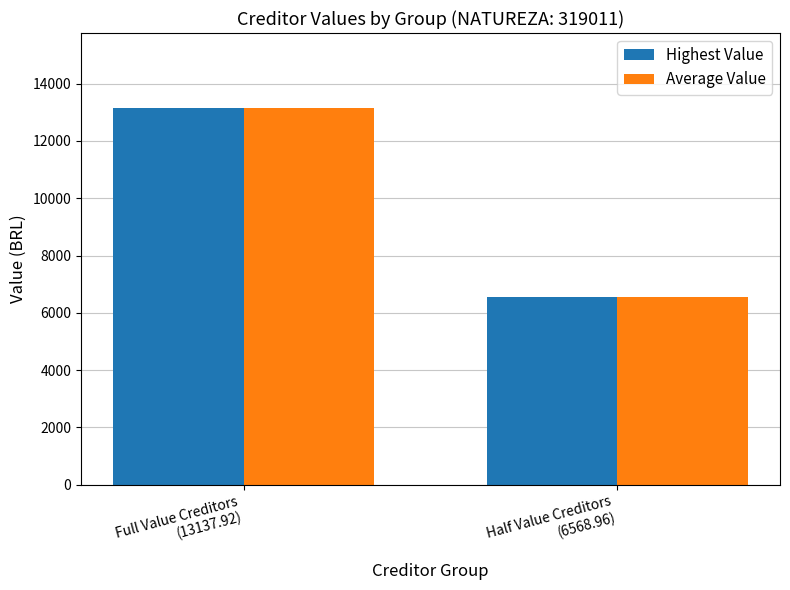

The Average Value series shows 13137.9 at Full Value Creditors
(13137.92). True or false?

True